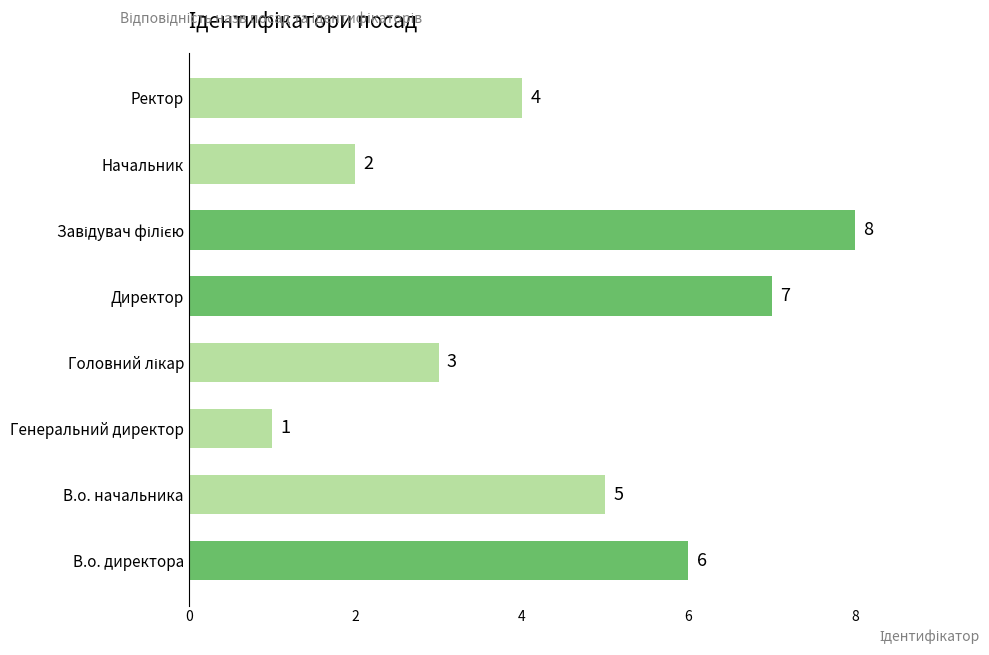

What is the maximum value shown in the chart?

8